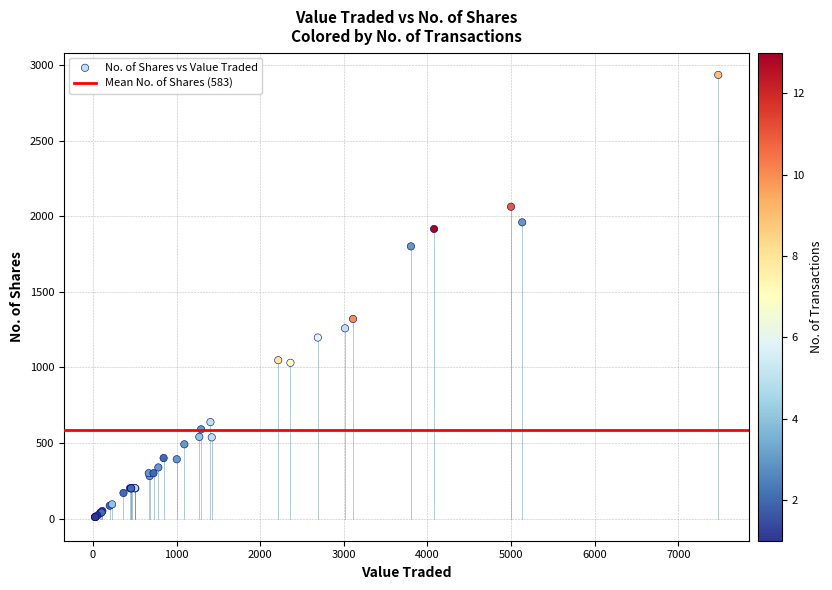

What Y value in the scatter plot is closest to 1472?

1320